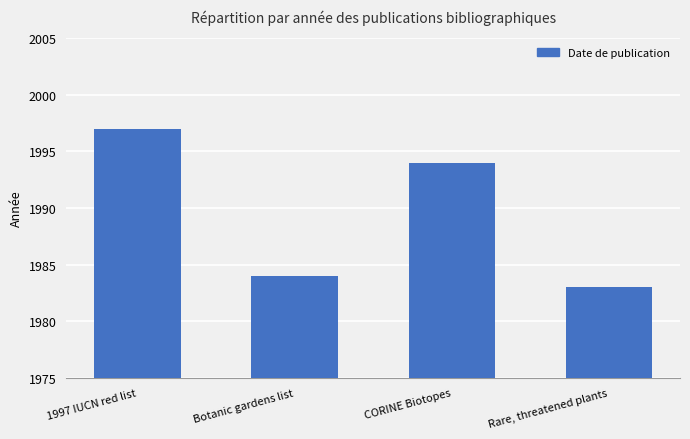

Rank the categories by value from highest to lowest.

1997 IUCN red list, CORINE Biotopes, Botanic gardens list, Rare, threatened plants